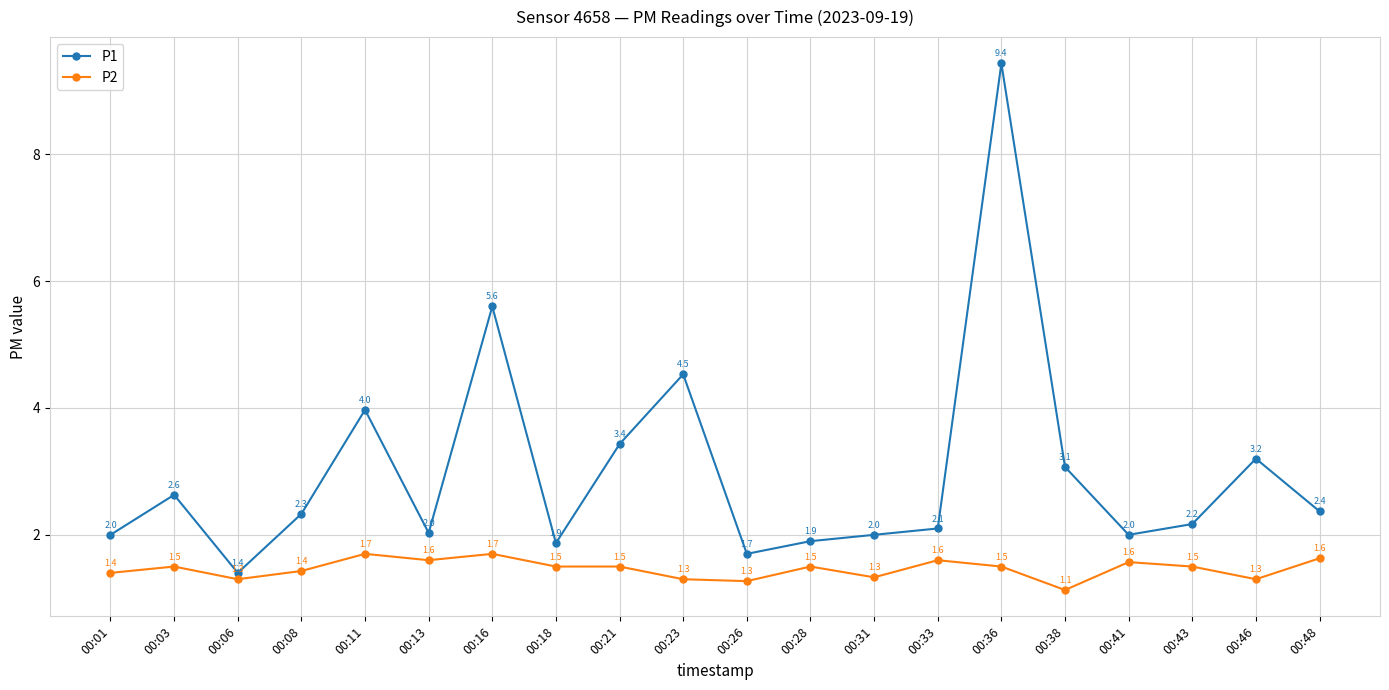

True or false: P1 has more than 1 interior local peaks.

True